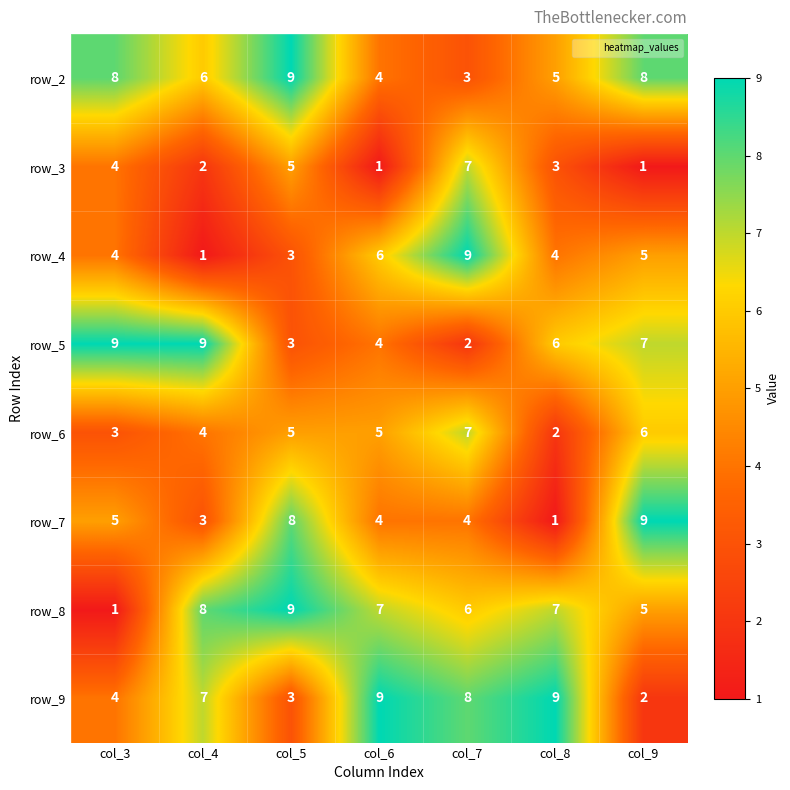

What is the highest value of the row_4 series?

9